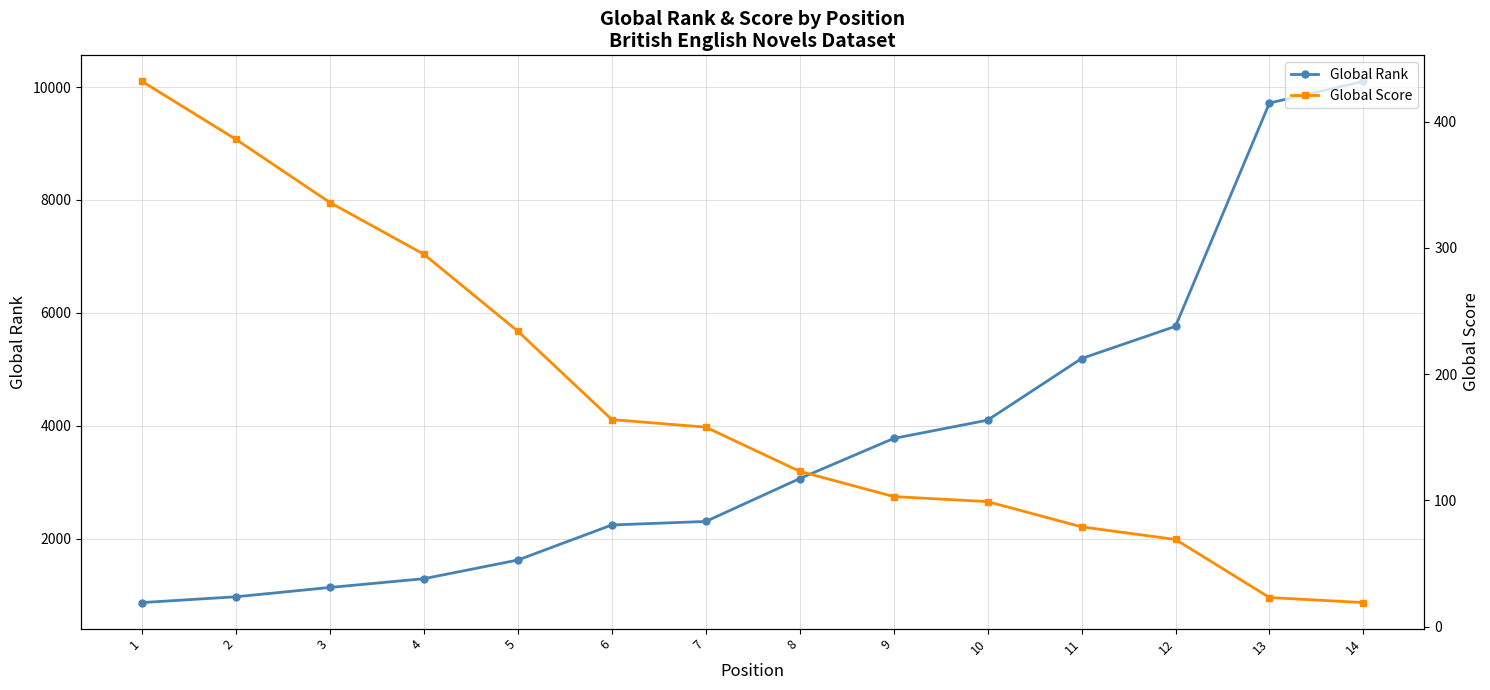

Which series has the widest spread of values?

Global Rank